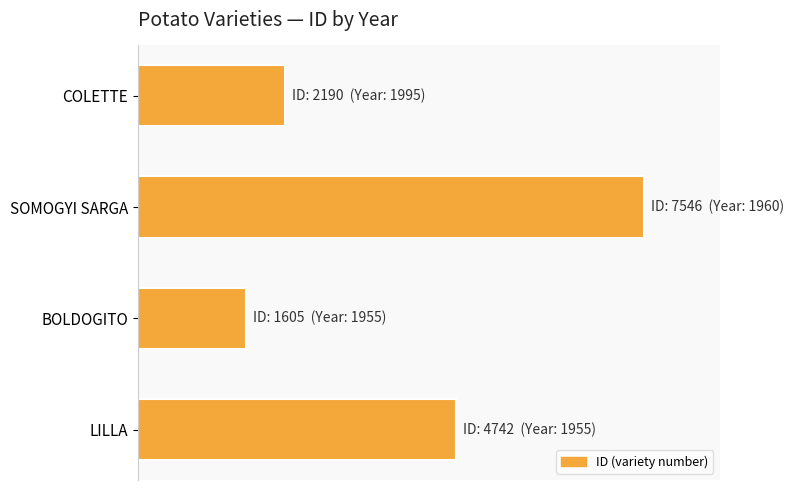

Does the chart contain any negative values?

No